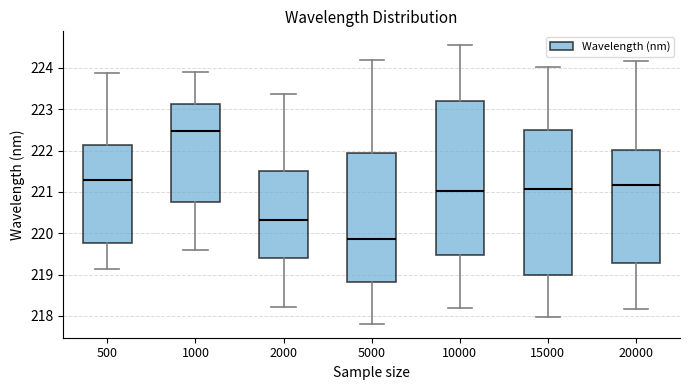

Reading left to right, transcribe this box plot: for each box, give where its median line is, the range the box spans, and where its two whiskers end, as read against the y-axis. The values are not printed on the chart, so give them approximately, as read against the axis.

500: median 221.3, box 219.8 to 222.1, whiskers 219.1 to 223.9
1000: median 222.5, box 220.8 to 223.1, whiskers 219.6 to 223.9
2000: median 220.3, box 219.4 to 221.5, whiskers 218.2 to 223.4
5000: median 219.9, box 218.8 to 221.9, whiskers 217.8 to 224.2
10000: median 221.0, box 219.5 to 223.2, whiskers 218.2 to 224.5
15000: median 221.1, box 219.0 to 222.5, whiskers 218.0 to 224.0
20000: median 221.2, box 219.3 to 222.0, whiskers 218.2 to 224.2